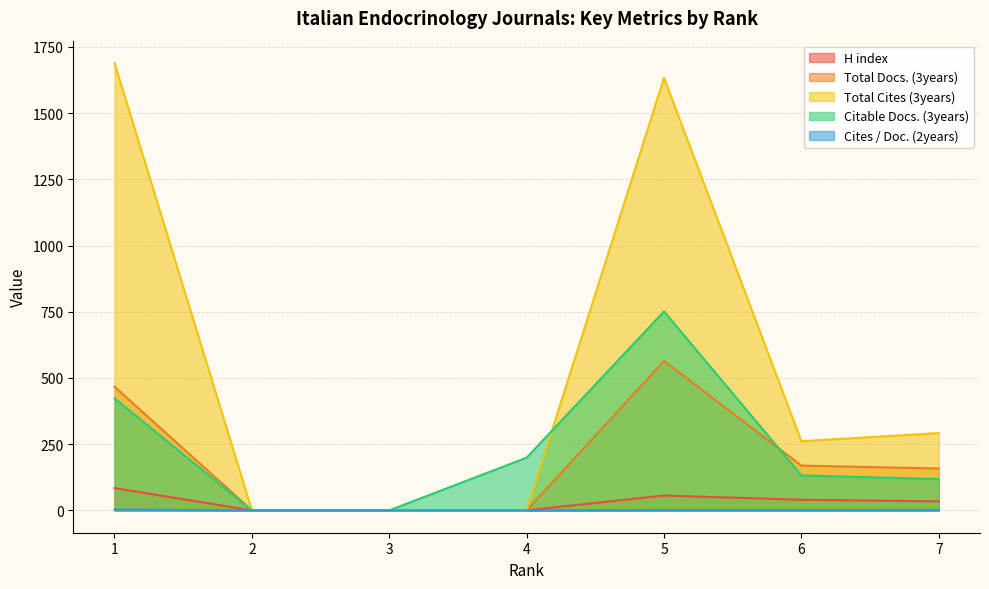

Between 5 and 3, which is larger?

5